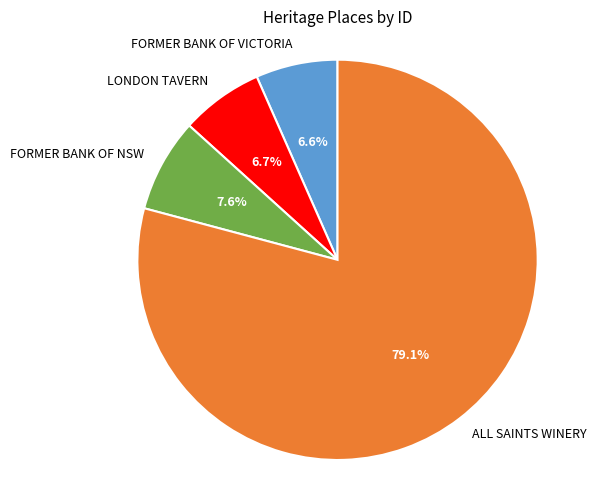

To the nearest percent, what portion does LONDON TAVERN represent?

7%